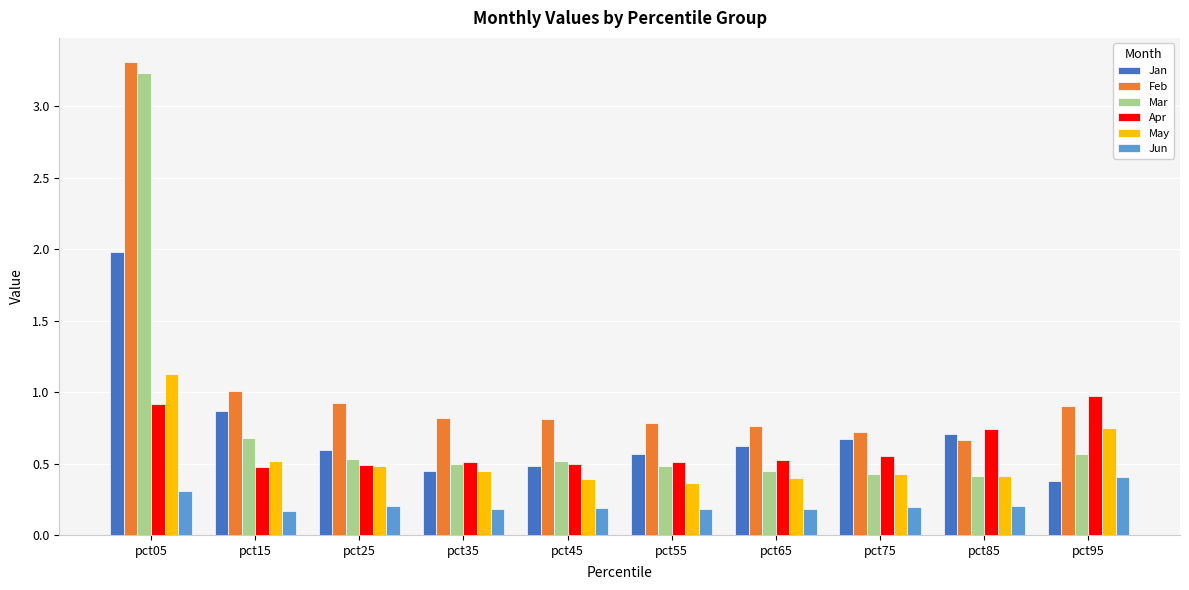

What is the value of the May bar at the 3rd from the left?

0.5